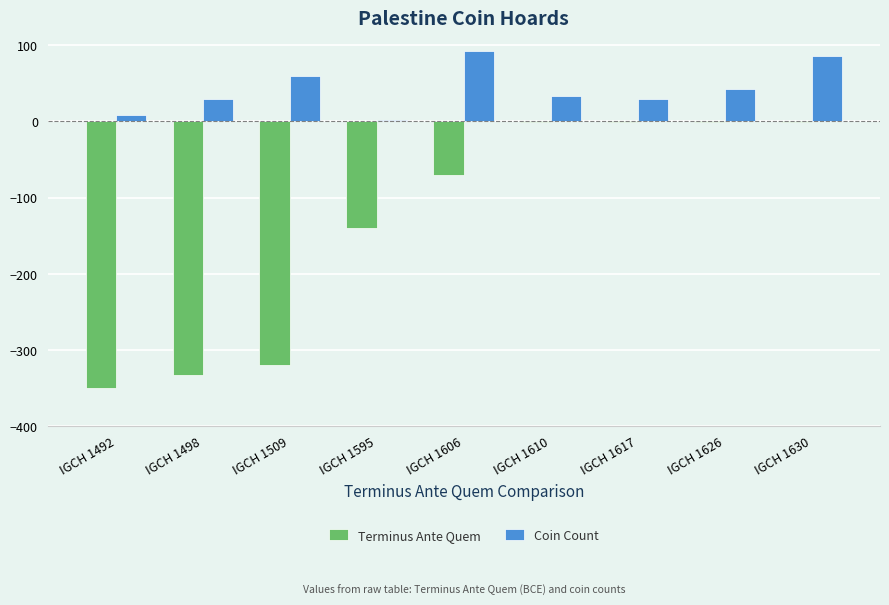

Which series has the largest total across all categories?

Coin Count